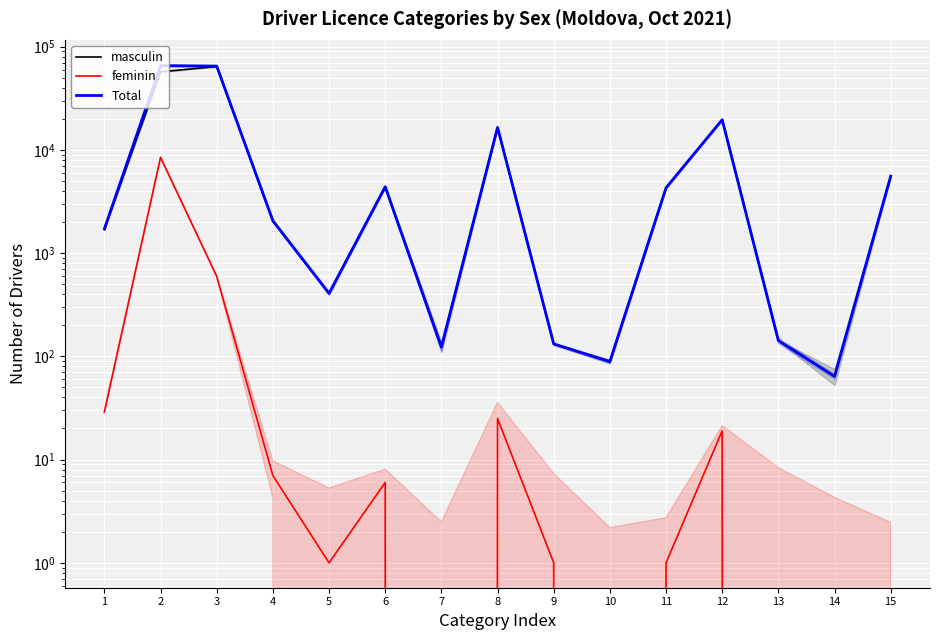

What is the difference between the maximum and minimum values in the masculin series?

64104